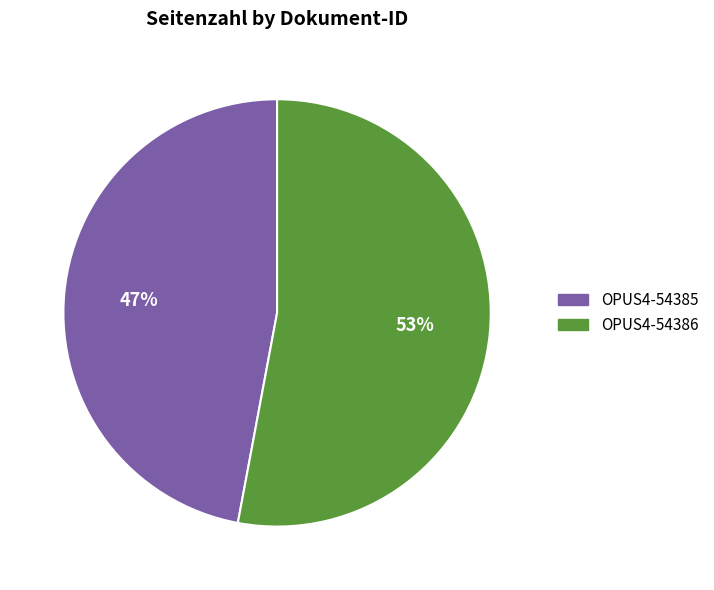

True or false: OPUS4-54386 accounts for 38% of the total.

False